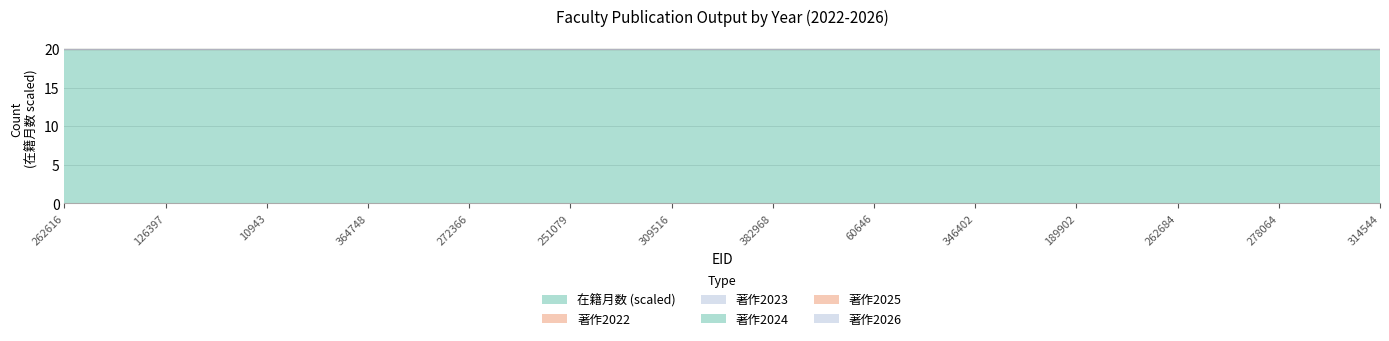

True or false: 著作2023 and 著作2025 intersect in this chart.

False